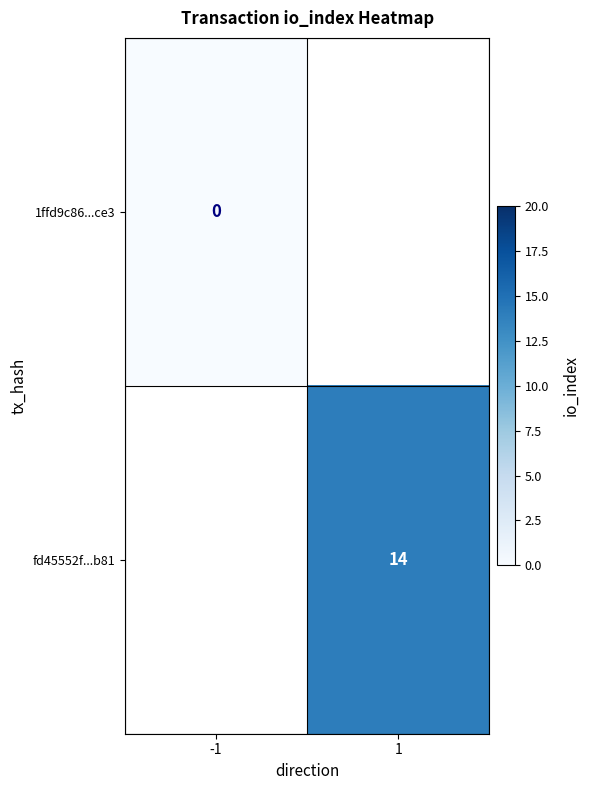

Is the value of fd45552f...b81 at 1 greater than the value of 1ffd9c86...ce3 at -1?

Yes